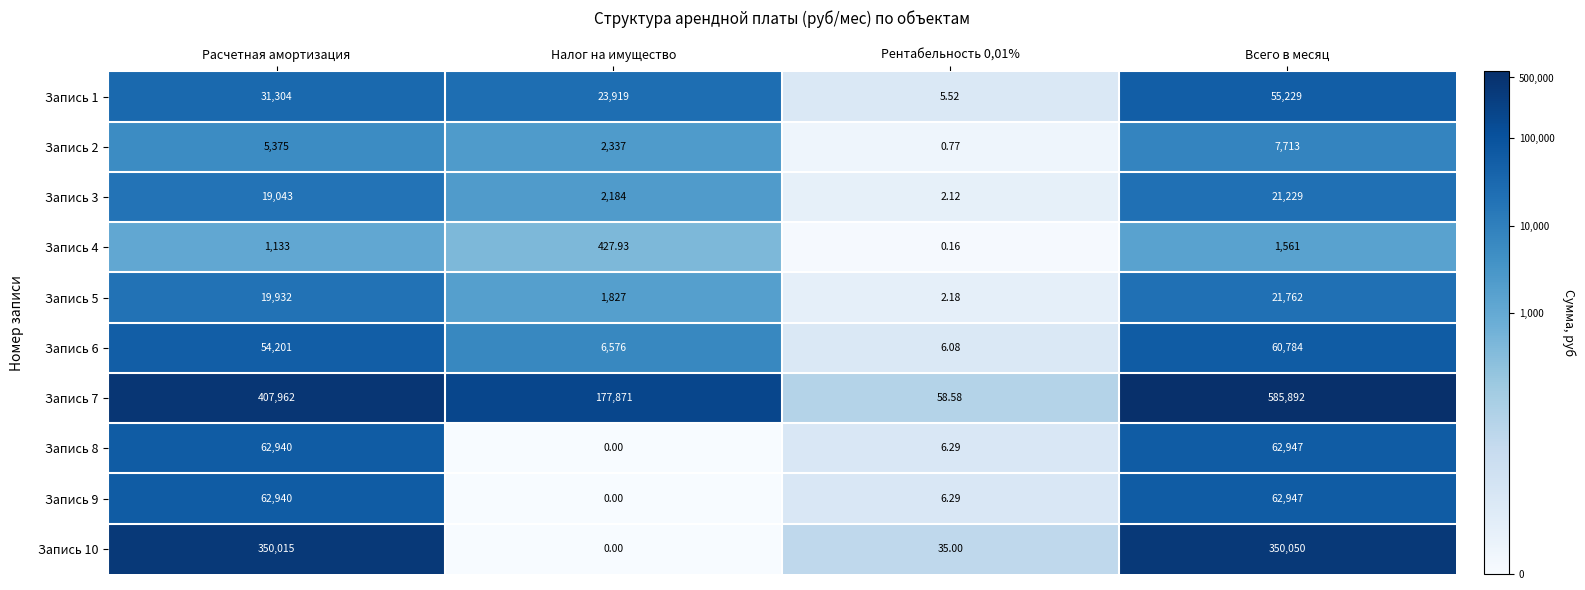

Where is Запись 6 nearest to the value 30395?

Расчетная амортизация